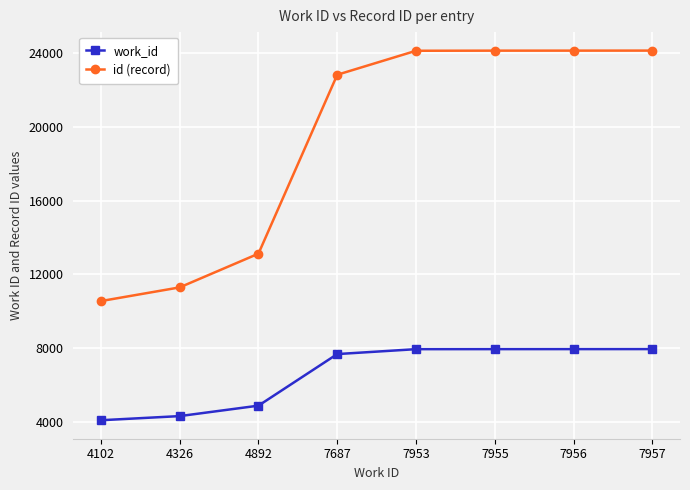

What is the difference between the second highest and second lowest values in the id (record) series?

12828